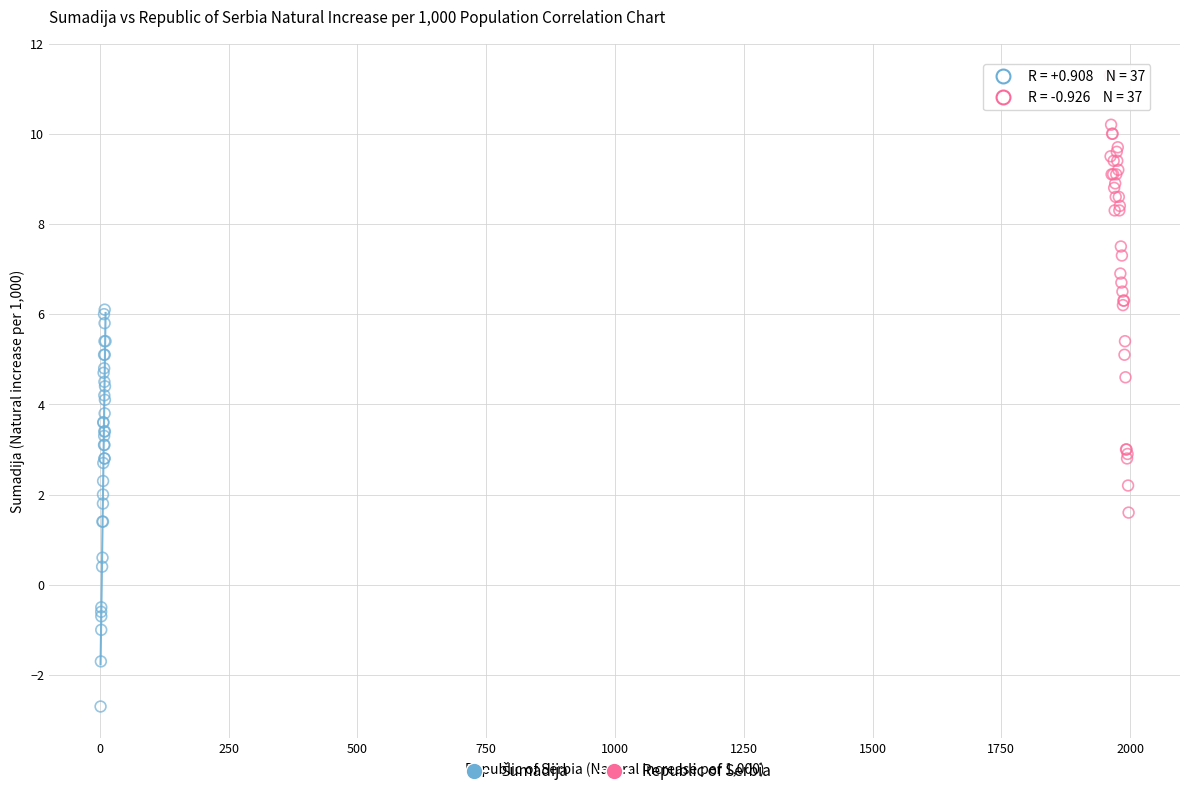

Which series has the widest spread of Y values?

Republic of Serbia